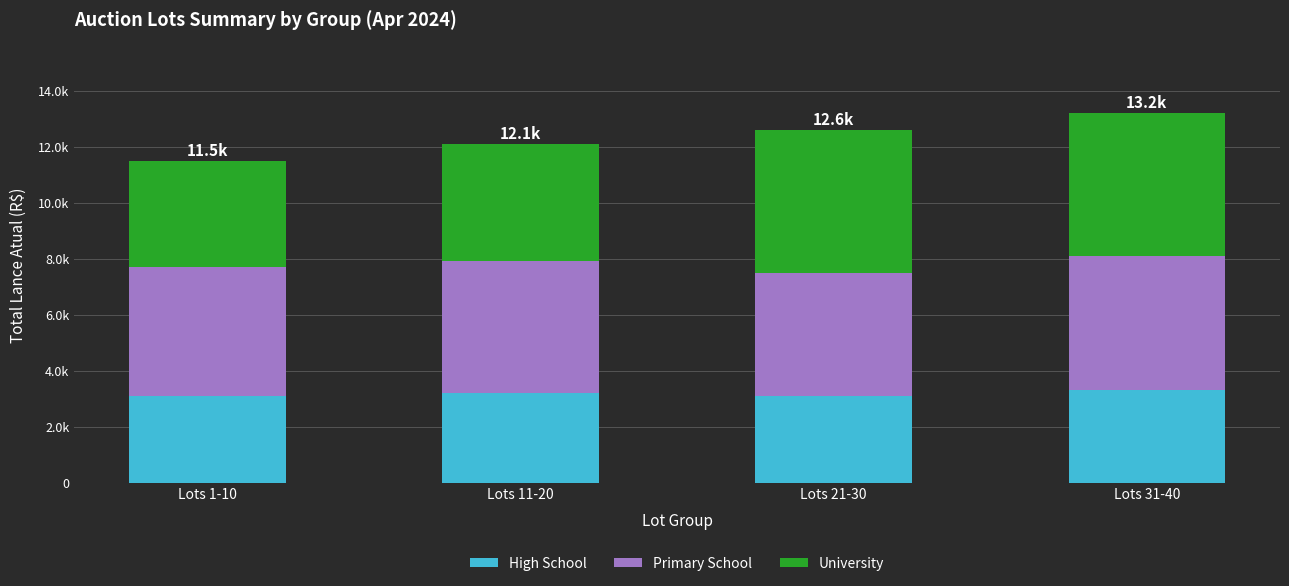

What is the approximate value of High School at Lots 1-10, to the nearest 50?

3100